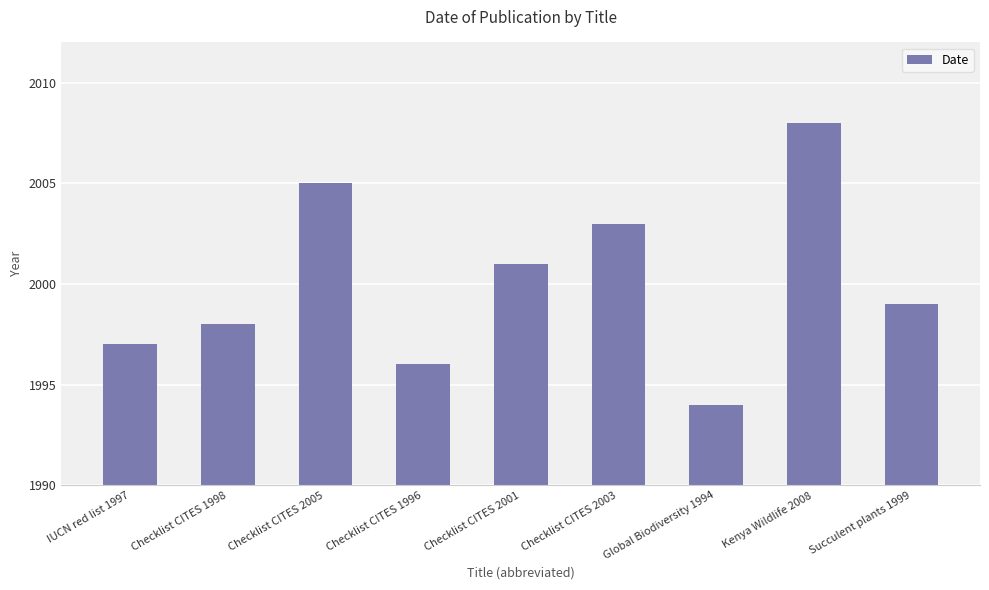

What is the smallest value displayed?

1994